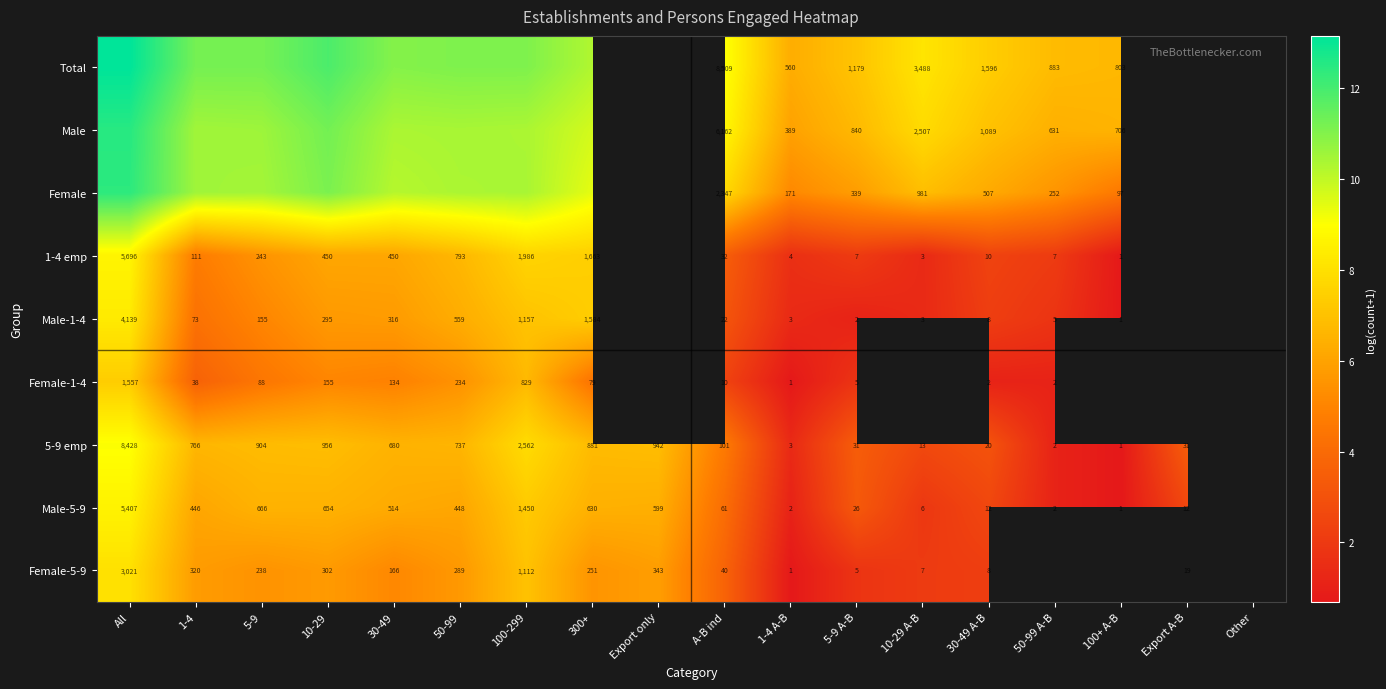

Is the value of Male-5-9 at 10-29 greater than the value of 5-9 emp at Export only?

No